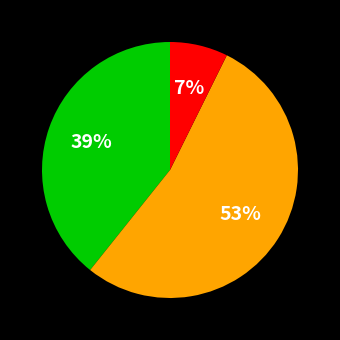

Is there a majority slice in this chart?

Yes